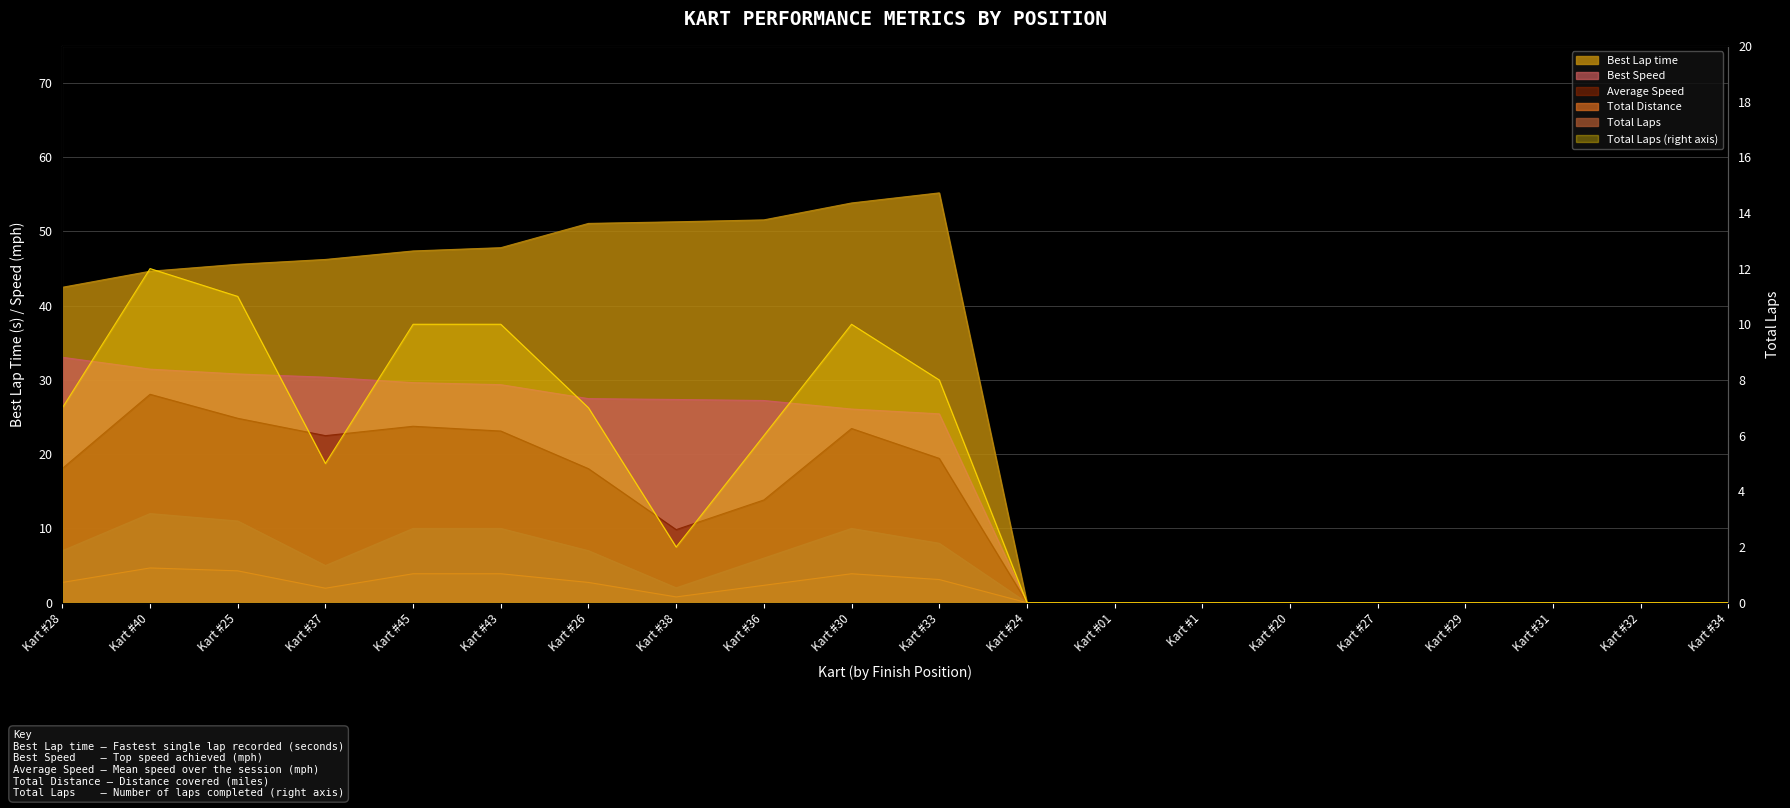

At which label does Total Distance reach its peak?

Kart #40